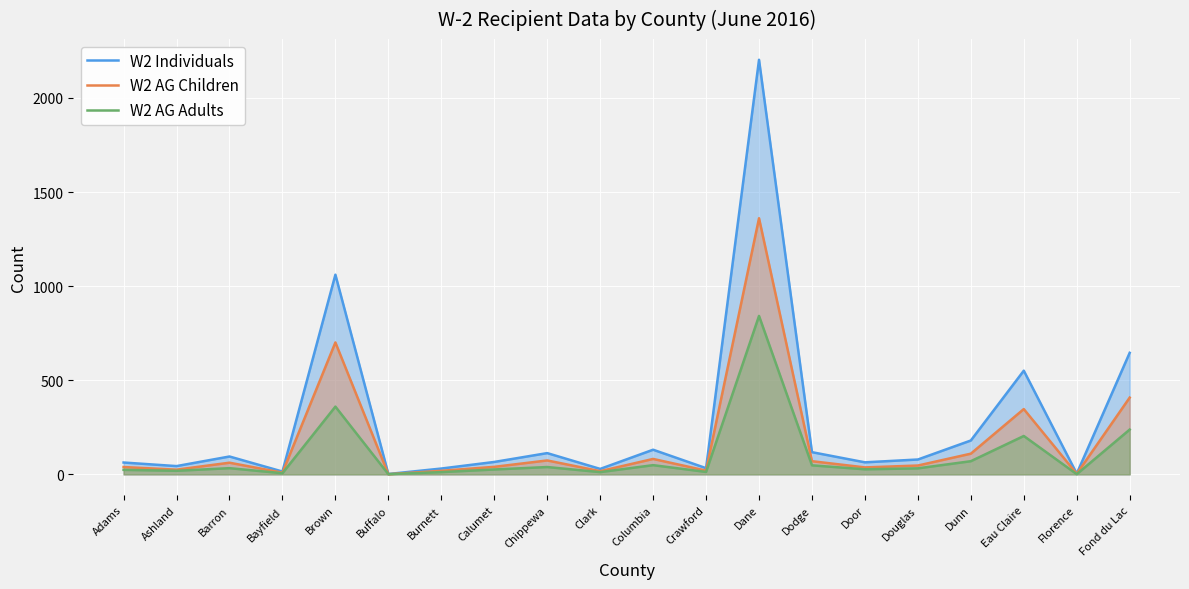

At which label is W2 AG Adults closest to 421?

Brown